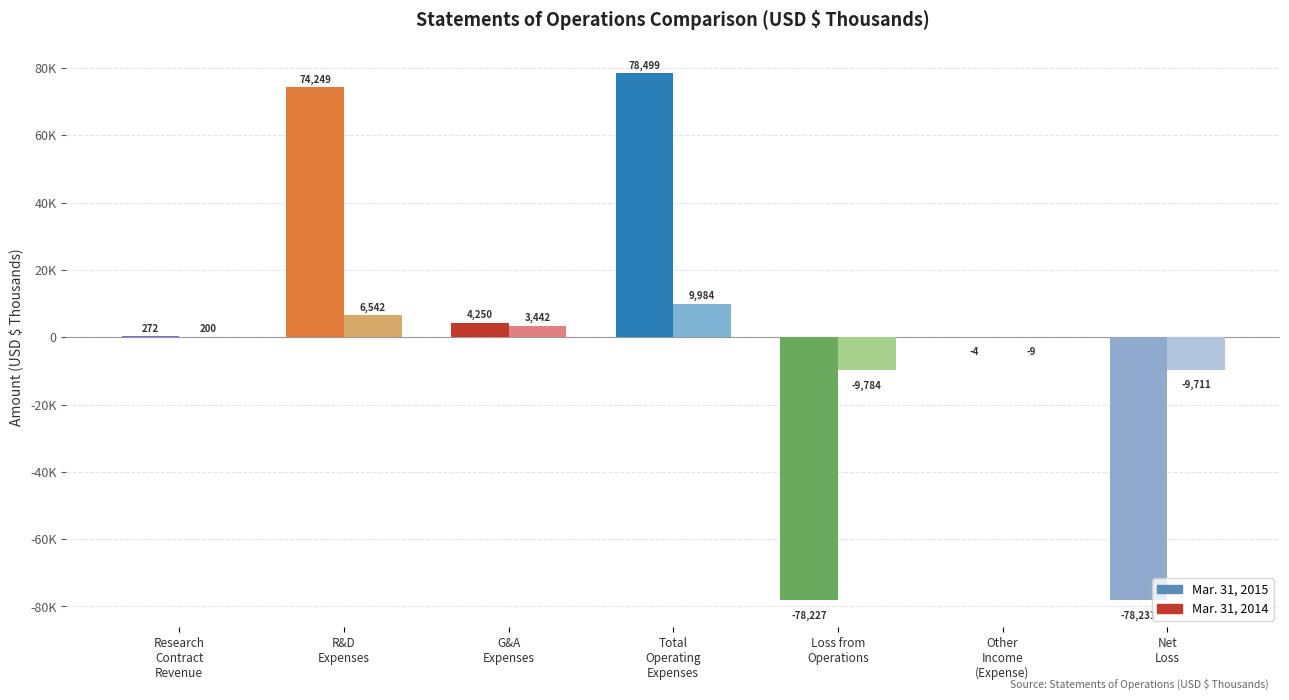

What are all the series names shown in the legend?

Mar. 31, 2015, Mar. 31, 2014